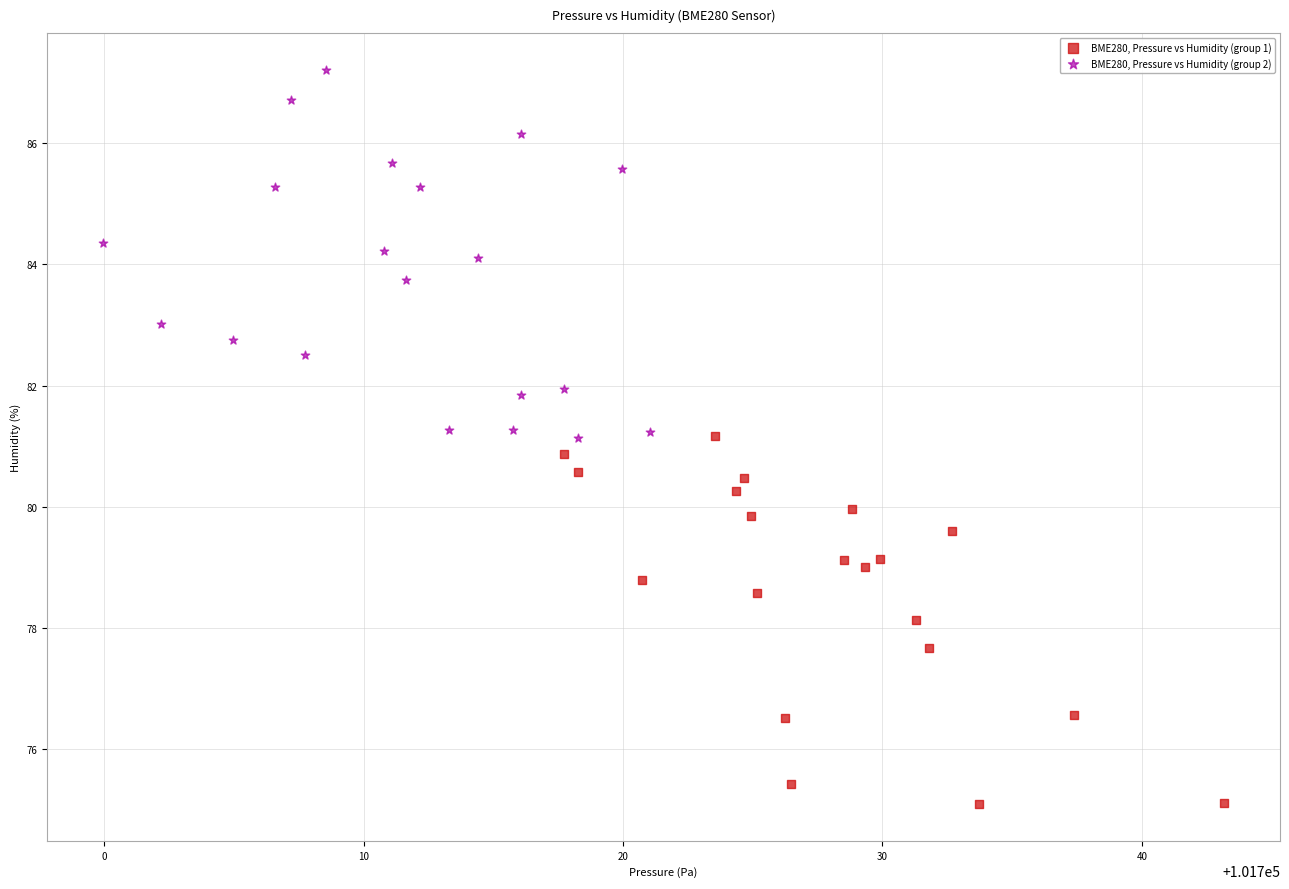

Which series contains the lowest Y value?

BME280, Pressure vs Humidity (group 1)